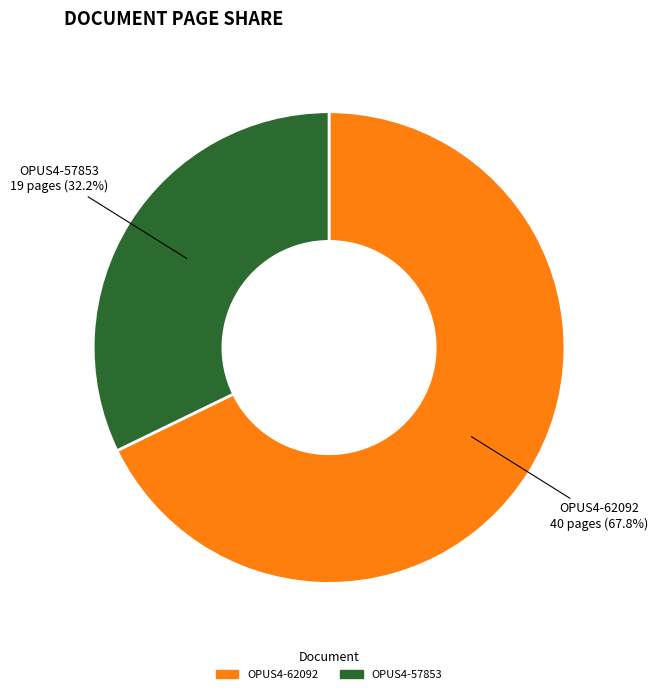

Is there a majority slice in this chart?

Yes